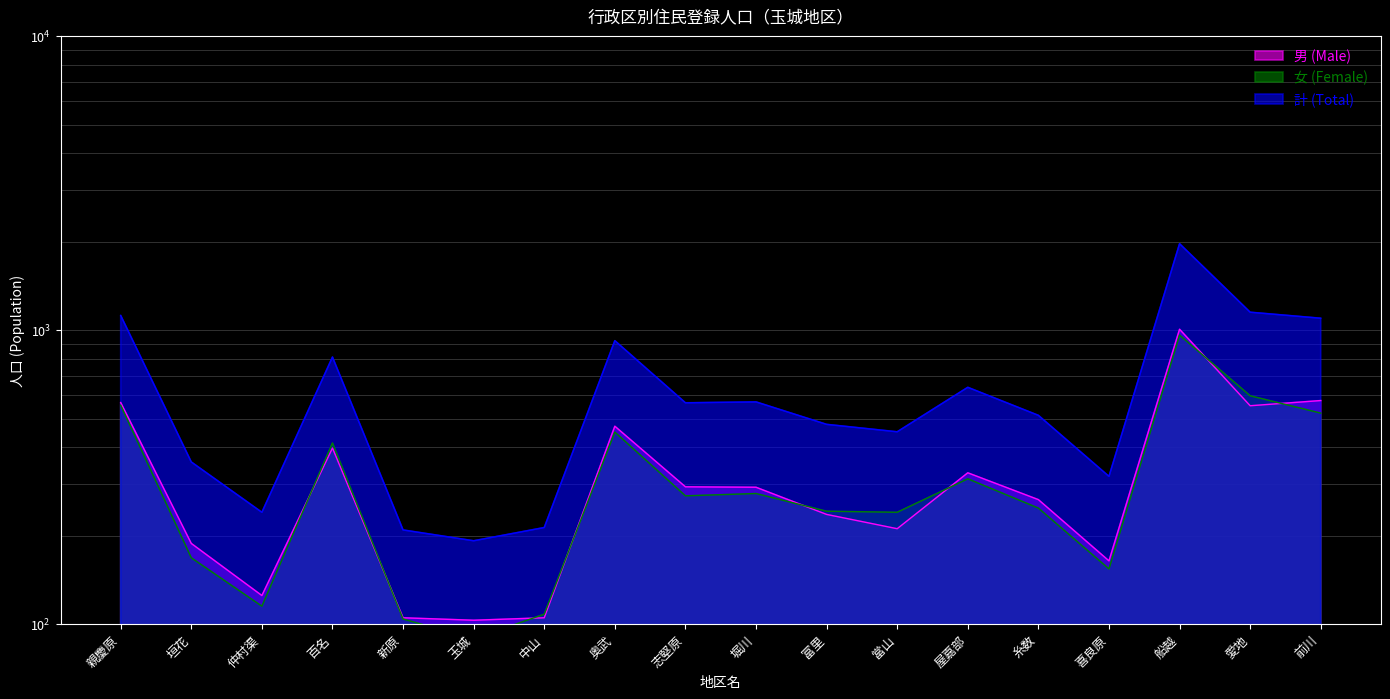

Reading left to right, transcribe all the data shown in this chart.

男 (Male): 567	188	125	397	105	103	105	471	293	292	236	211	327	265	164	1007	553	576
女 (Female): 555	168	115	413	104	89	108	450	273	278	242	240	312	248	154	962	598	522
計 (Total): 1122	356	240	810	209	192	213	921	566	570	478	451	639	513	318	1969	1151	1098